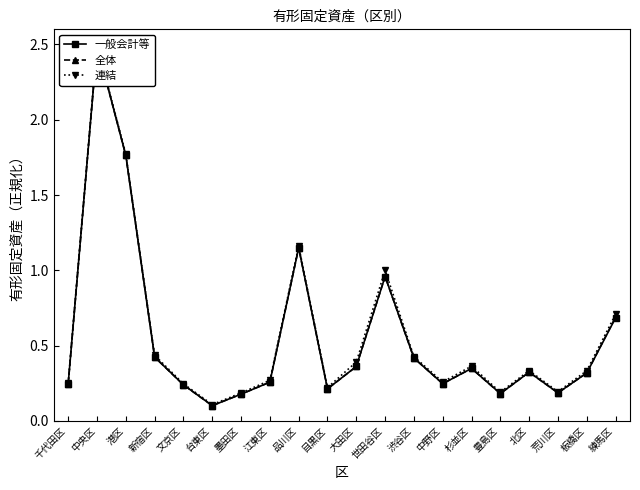

Does the chart have visible grid lines?

No